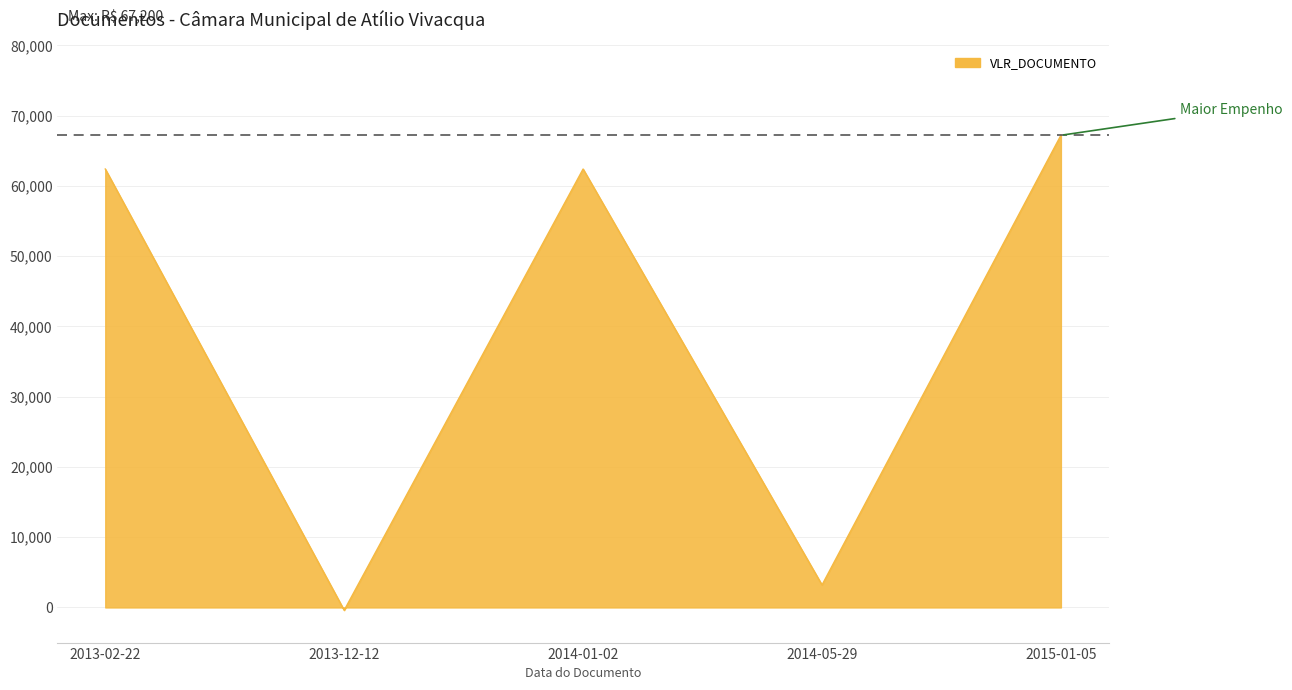

How many series are shown in this chart?

1